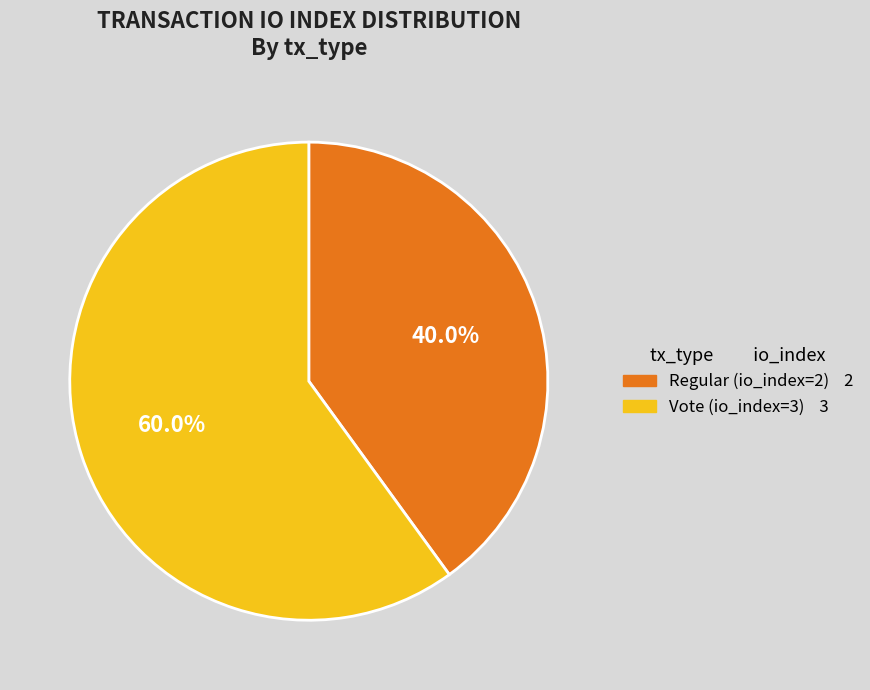

Is there a majority slice in this chart?

Yes